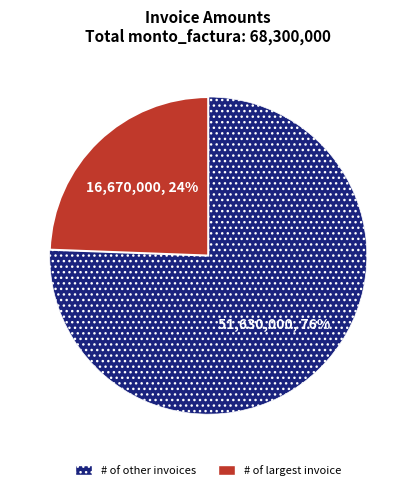

To the nearest percent, what is the average slice percentage?

50%